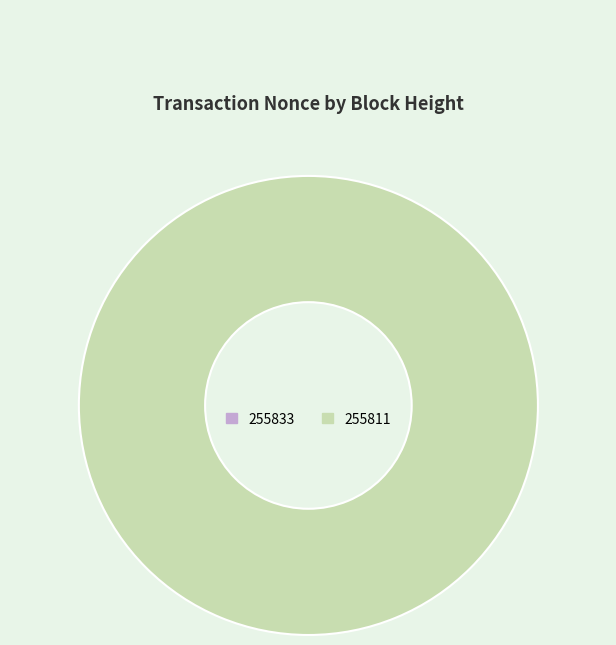

To the nearest percent, what is the combined percentage of 255811 and 255833?

100%